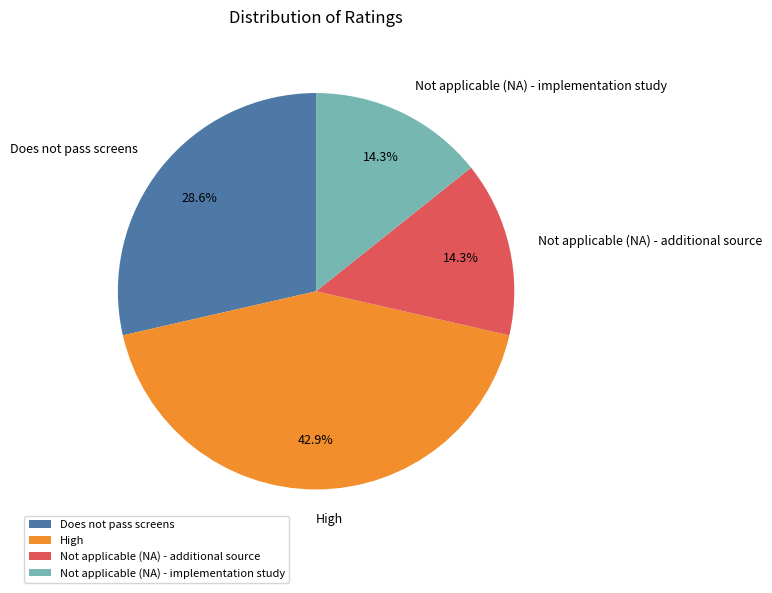

To the nearest percent, what portion does Not applicable (NA) - implementation study represent?

14%